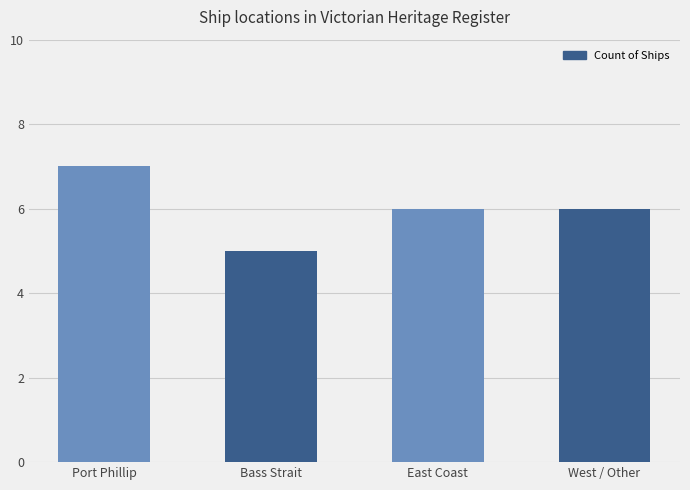

What is the ratio of the value at Bass Strait to the value at West / Other?

0.8